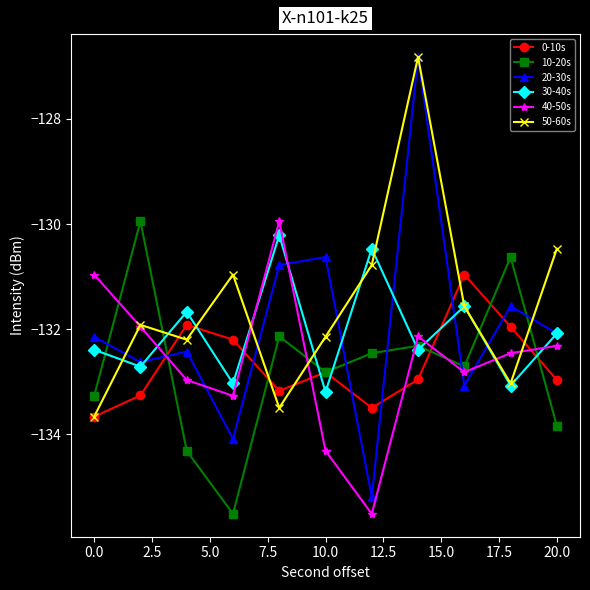

How many data points in 10-20s are above -132?

2